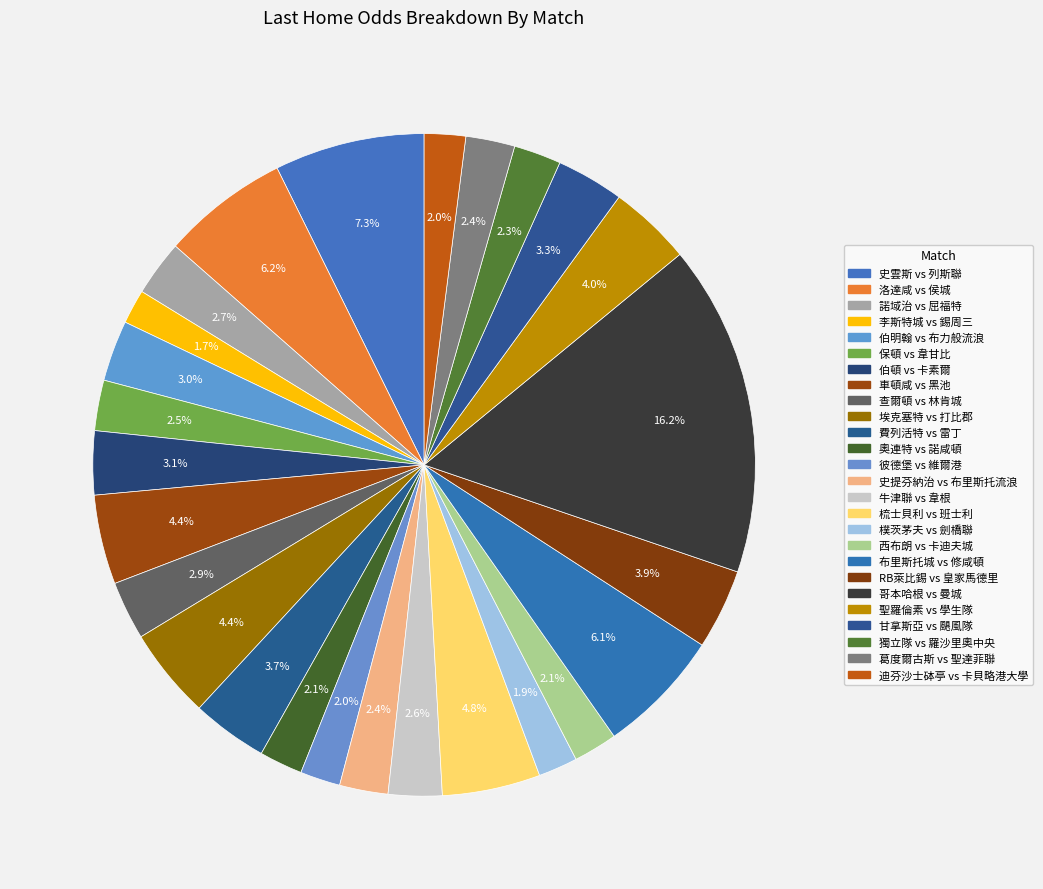

Which has a higher value, 車頓咸 vs 黑池 or 埃克塞特 vs 打比郡?

埃克塞特 vs 打比郡